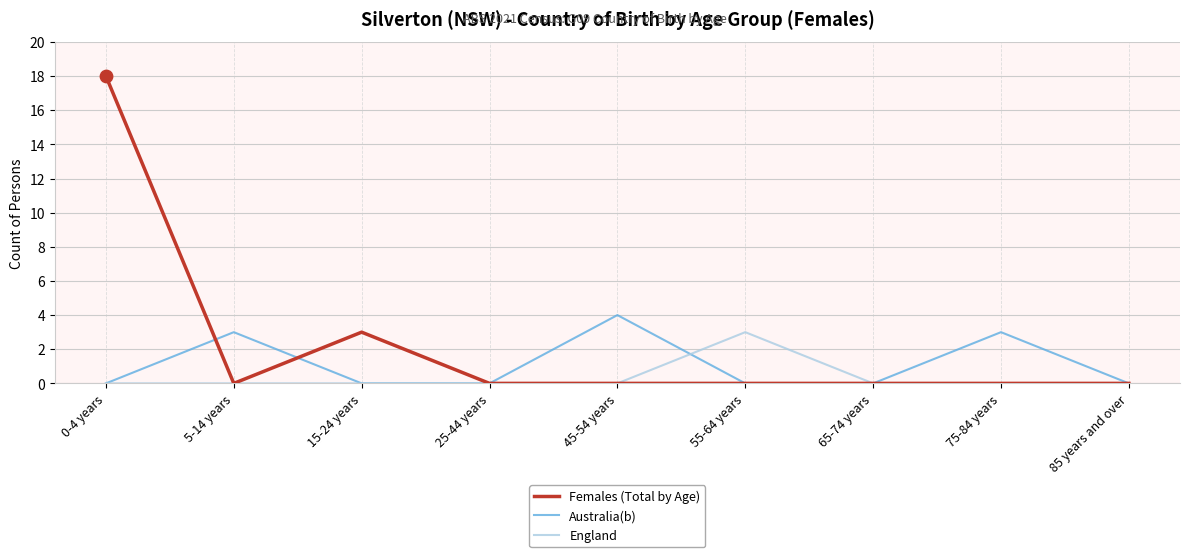

At which category is the sum across all series the highest?

0-4 years